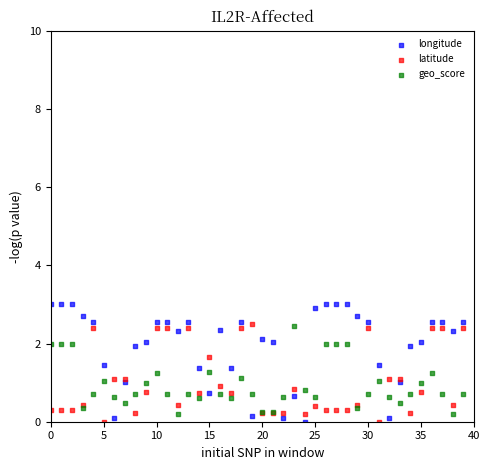

What are all the series names shown in the legend?

longitude, latitude, geo_score